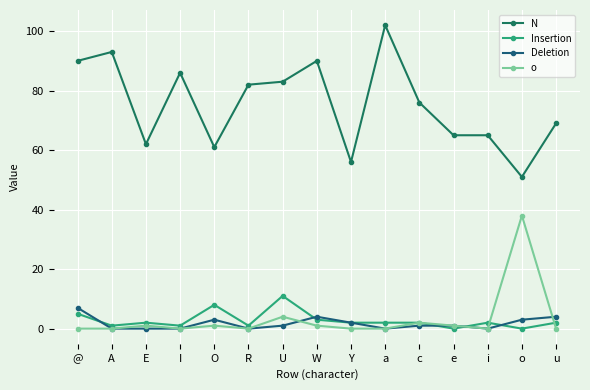

The value of Insertion at @ is 8. True or false?

False